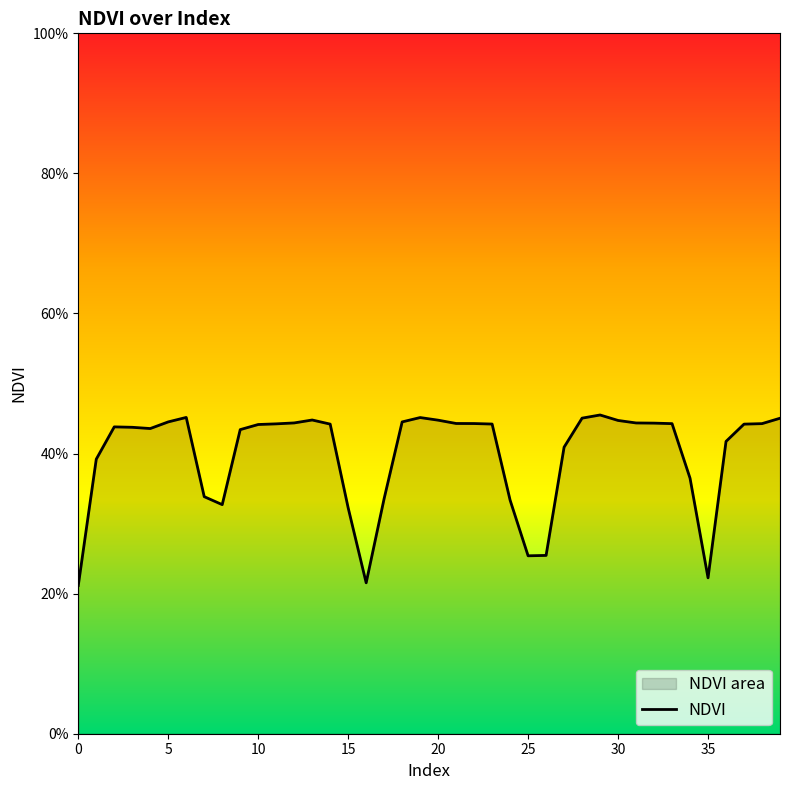

What is the difference between the maximum and minimum values?

0.2